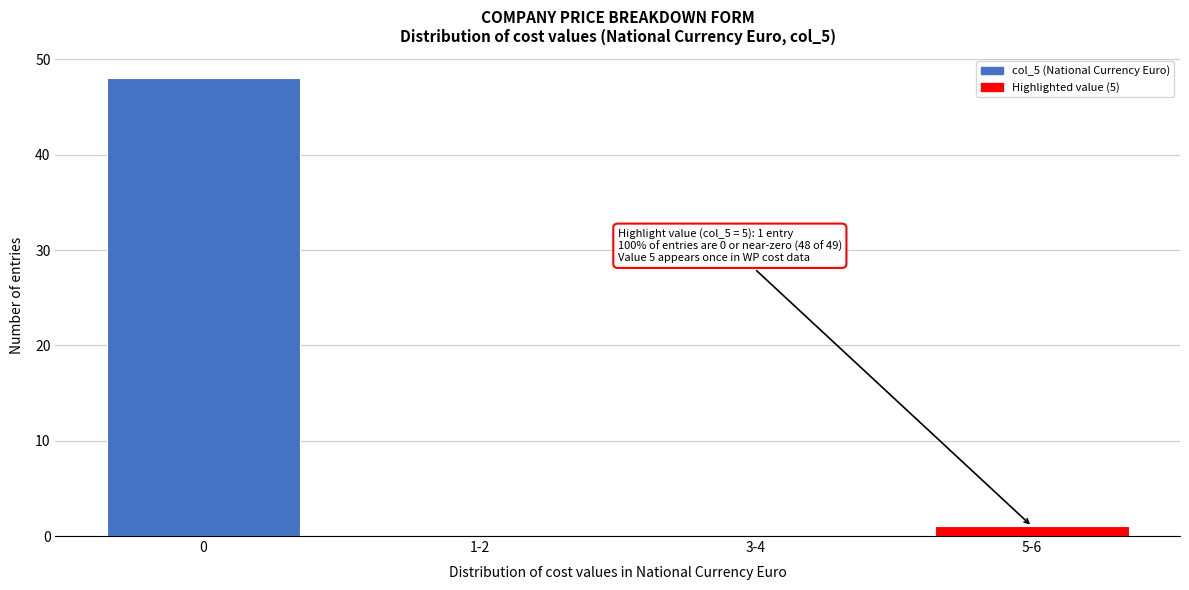

Reading right to left, list all the values displayed in this chart.

5-6=1	3-4=0	1-2=0	0=48